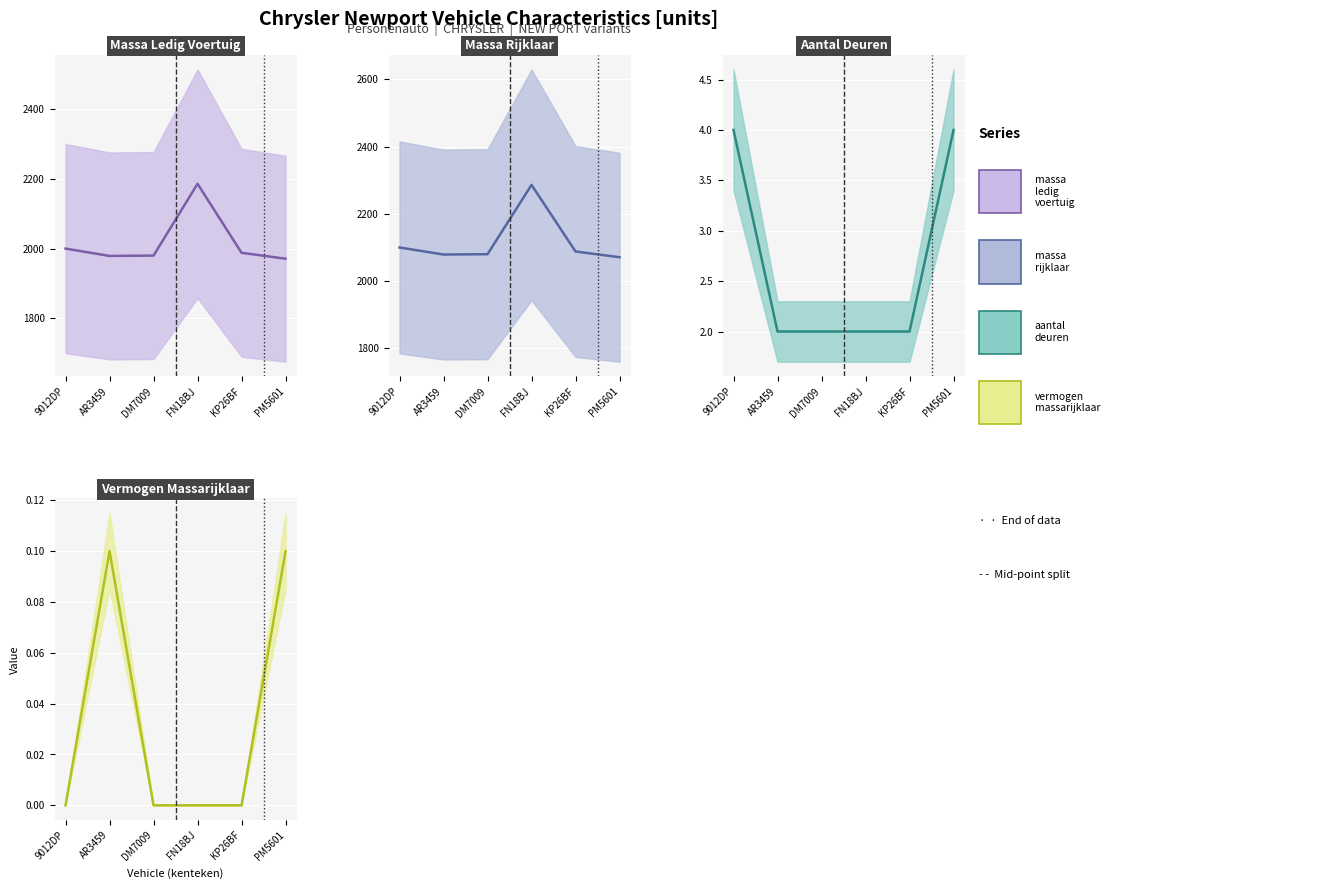

Between DM7009 and PM5601, which series saw the biggest shift?

massa_ledig_voertuig (mid)